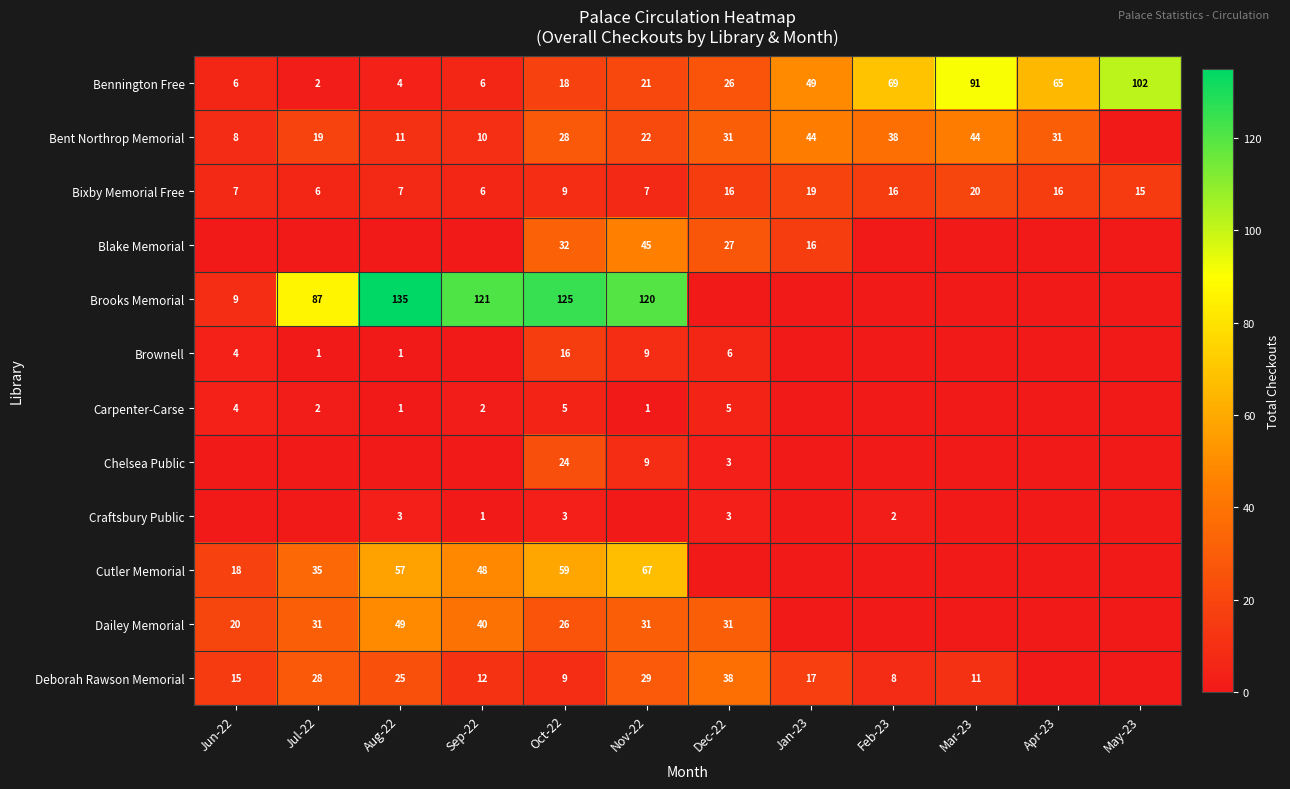

At how many categories does at least one series exceed 130?

1